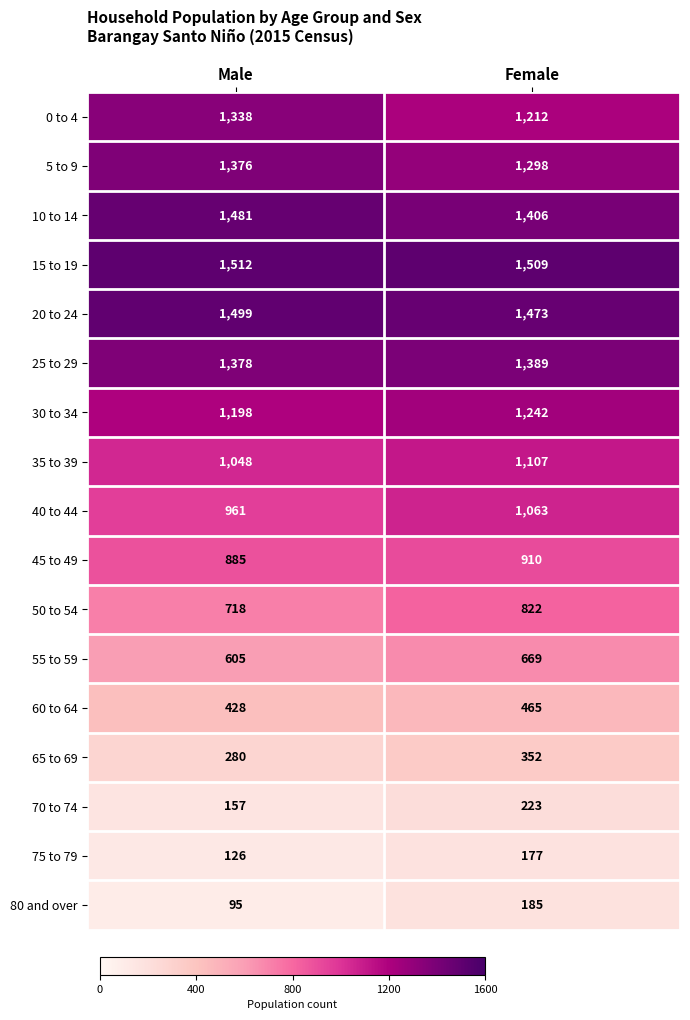

At which label does 30 to 34 reach its minimum?

Male